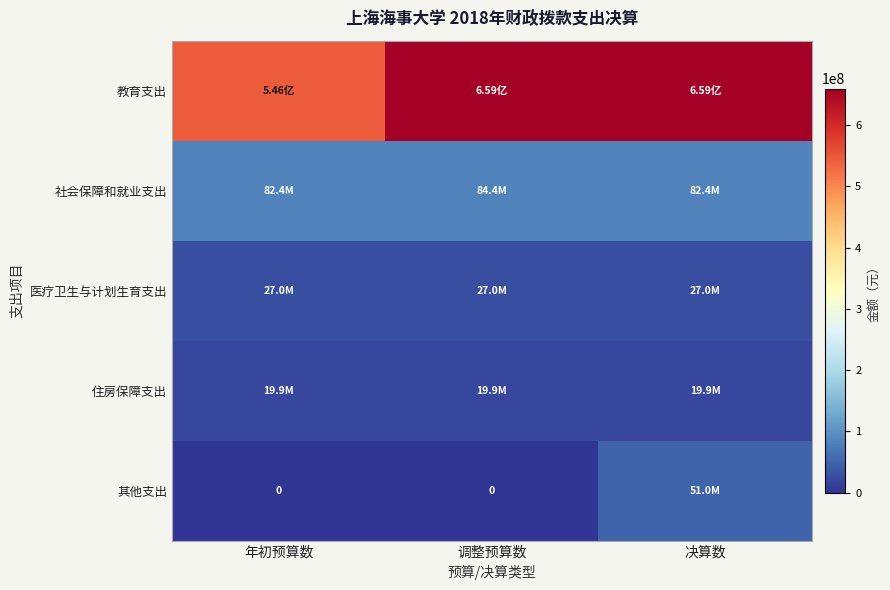

Is it true that 社会保障和就业支出 equals 82429340.0 at 决算数?

True